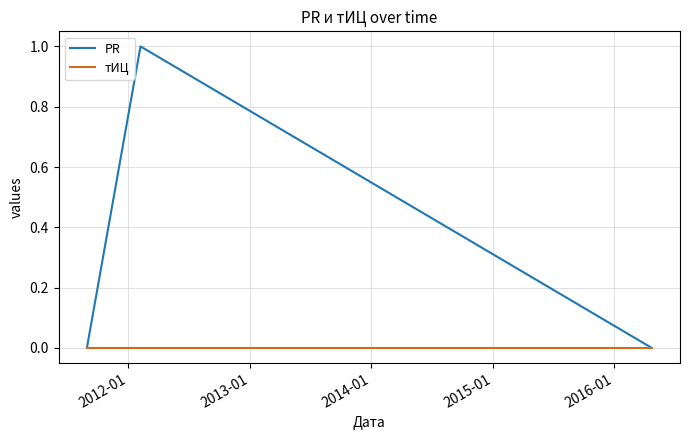

Reading left to right, list all the values displayed in this chart.

PR: 0	1	0
тИЦ: 0	0	0